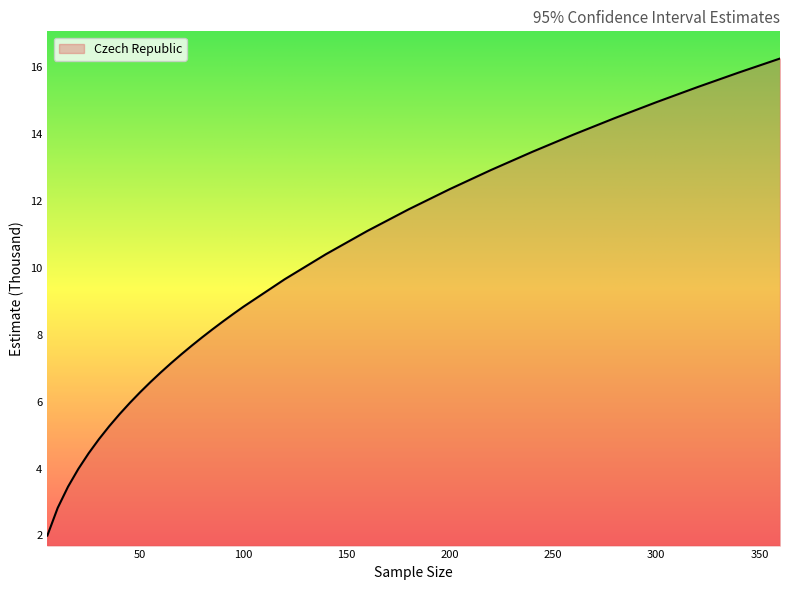

What is the greatest value displayed?

16.3